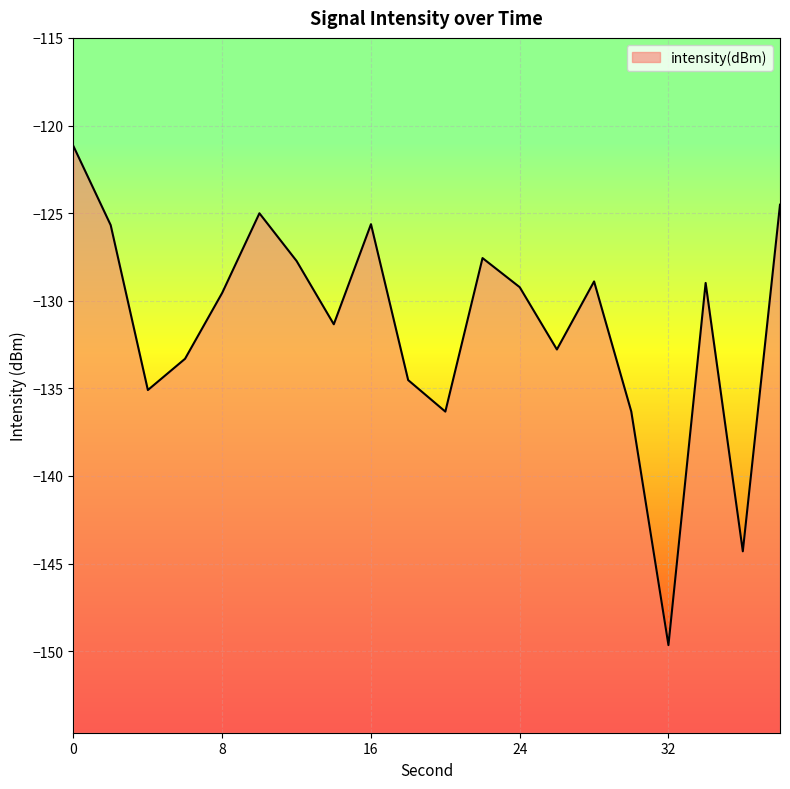

What is the difference between the values at 26 and 4?

2.3